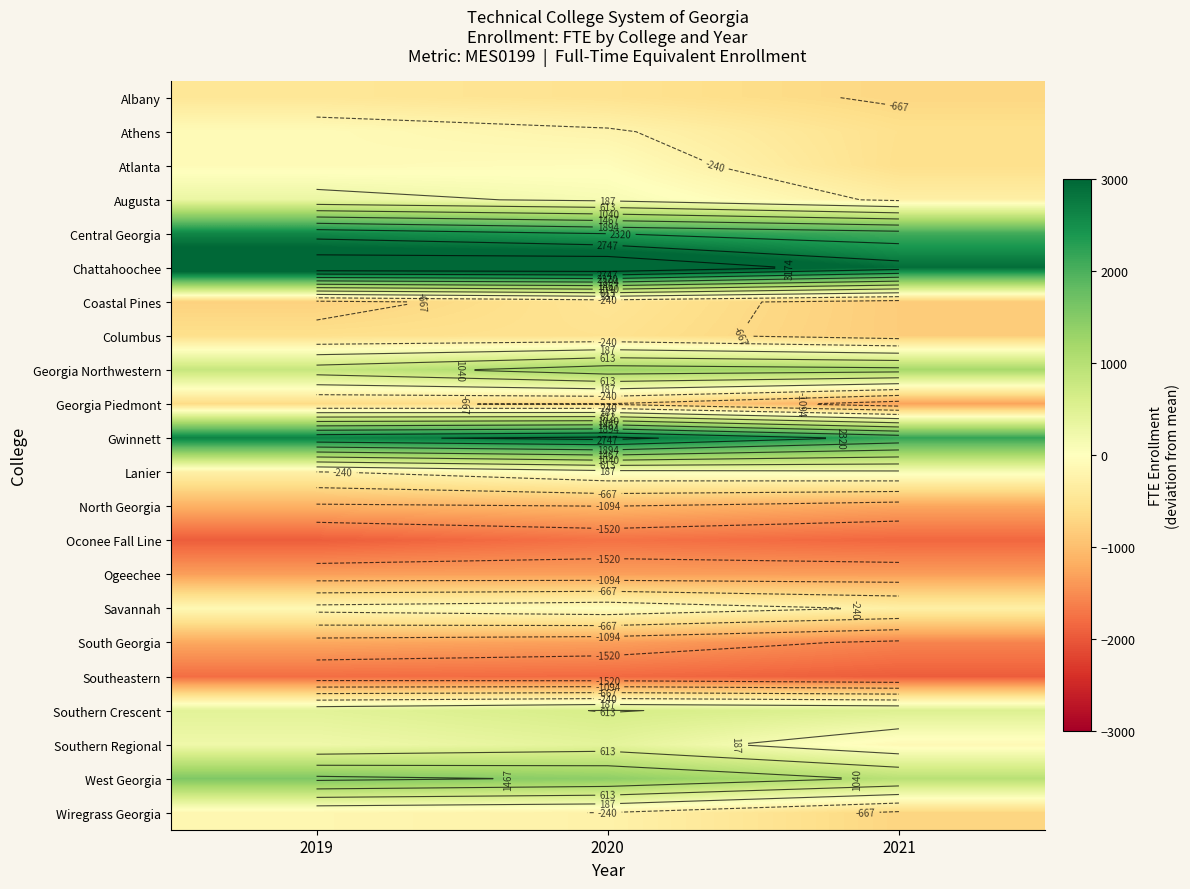

What value does the Savannah series have at 2021?

-283.2